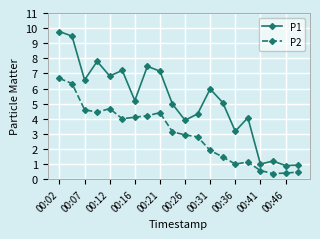

Rank the series by their maximum value, from lowest to highest.

P2, P1